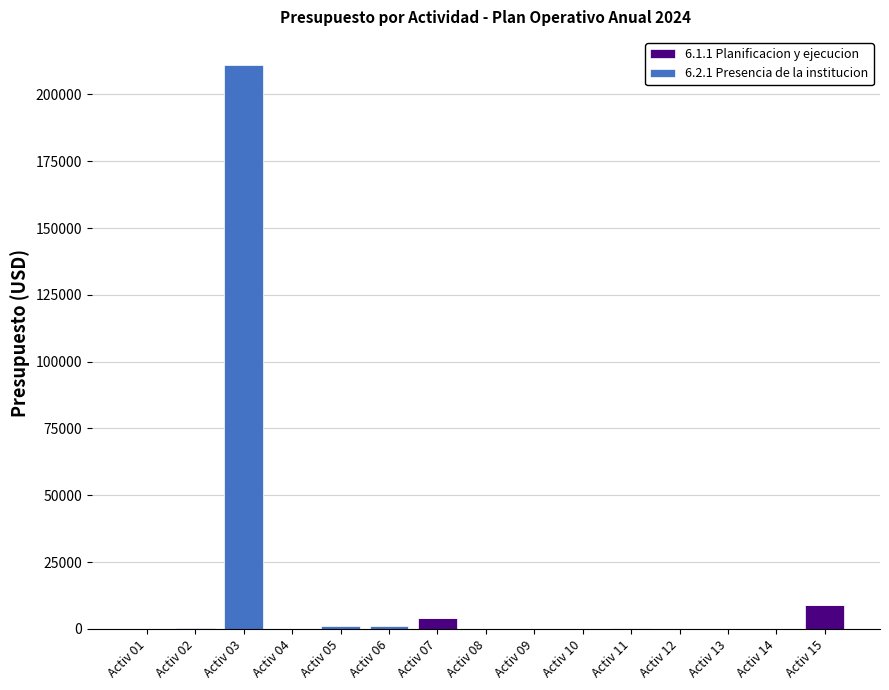

At which label does 6.1.1 Planificacion y ejecucion reach its peak?

Activ 15